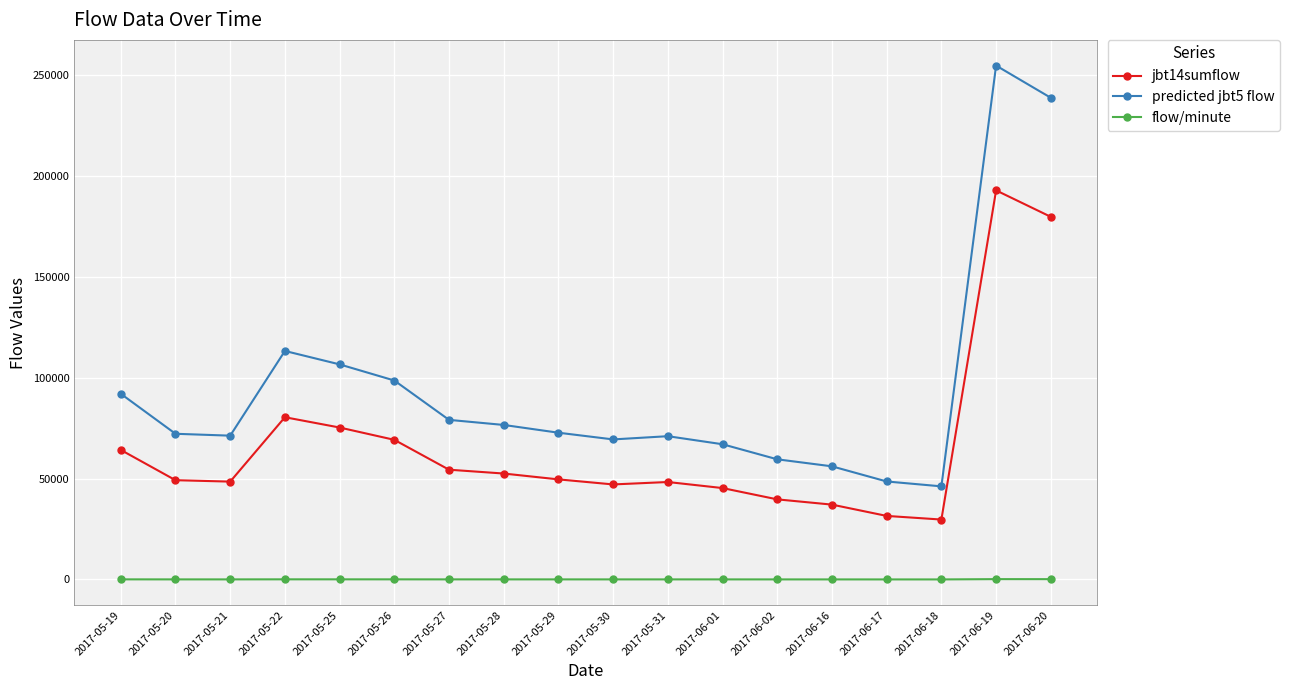

What is the difference between the second highest and second lowest values in the jbt14sumflow series?

148200.0